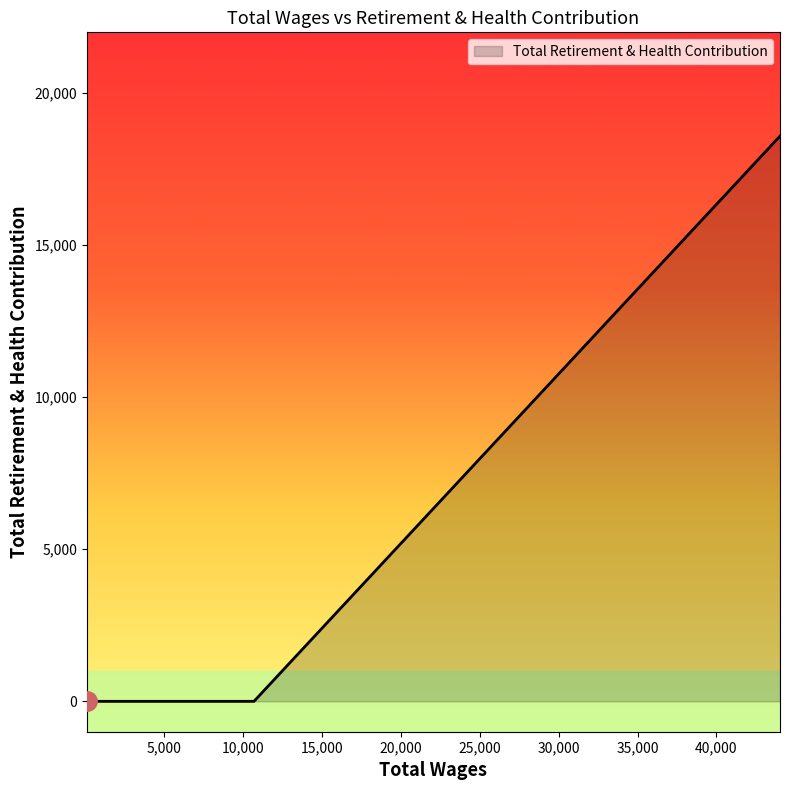

What is the greatest value displayed?

18588